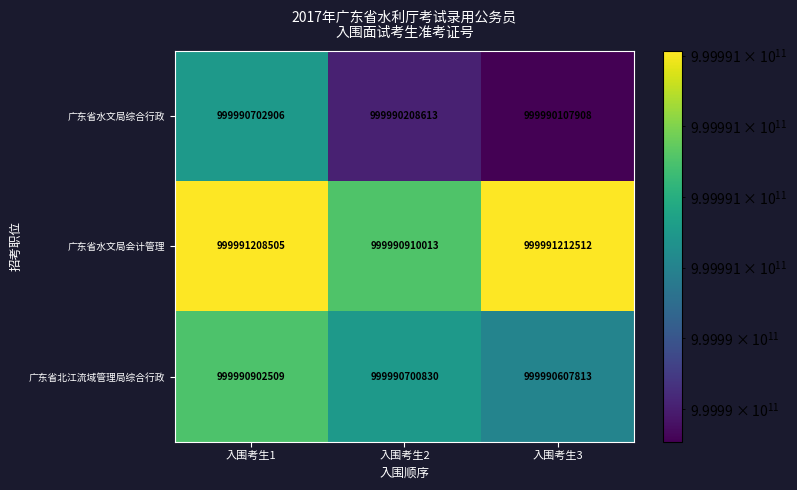

True or false: 广东省水文局会计管理 has a value of 413148618133 at 入围考生1.

False